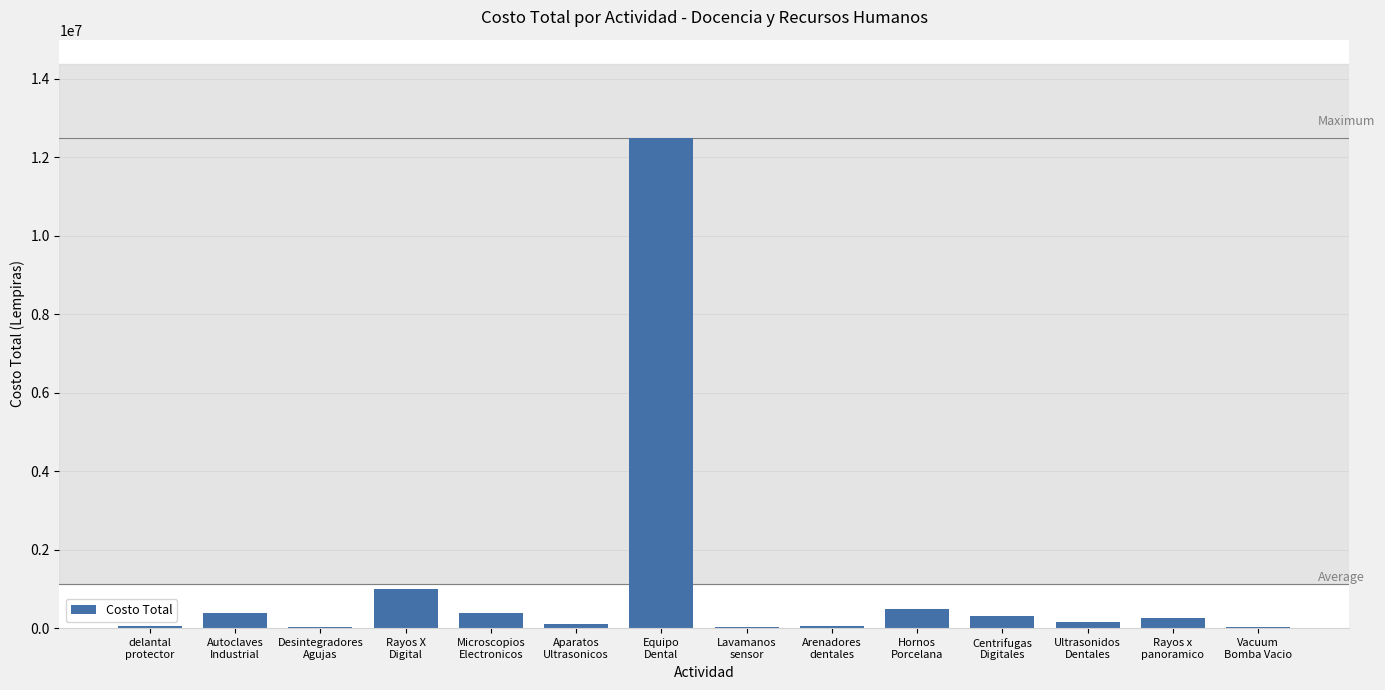

What value does the data have at Arenadores
dentales, to the nearest 100?

50000